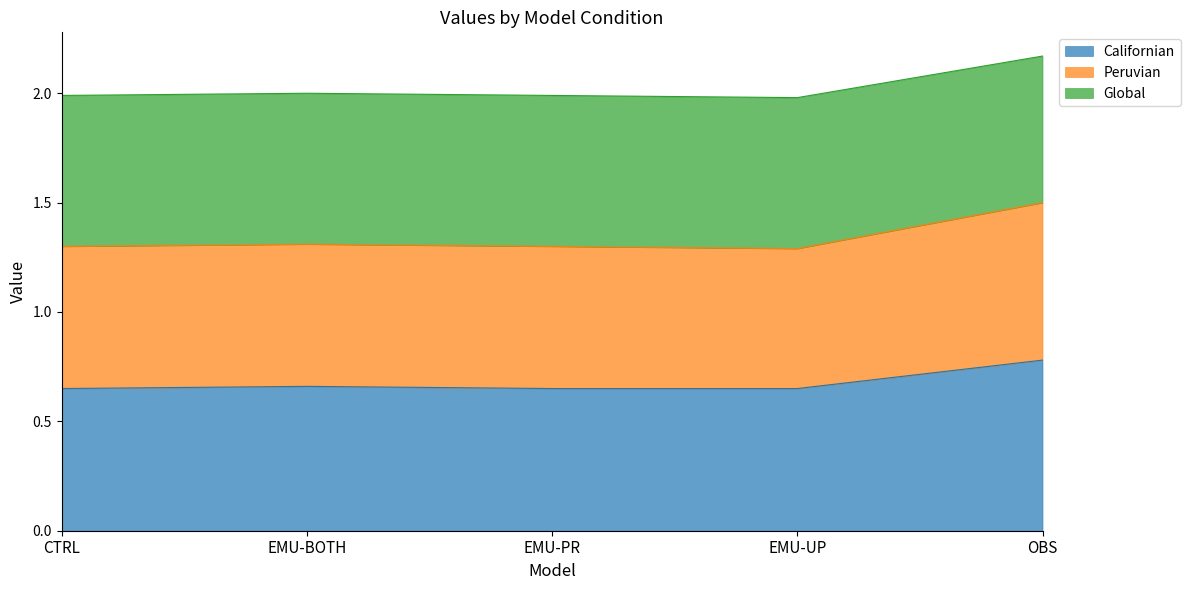

At which label does Californian reach its peak?

OBS